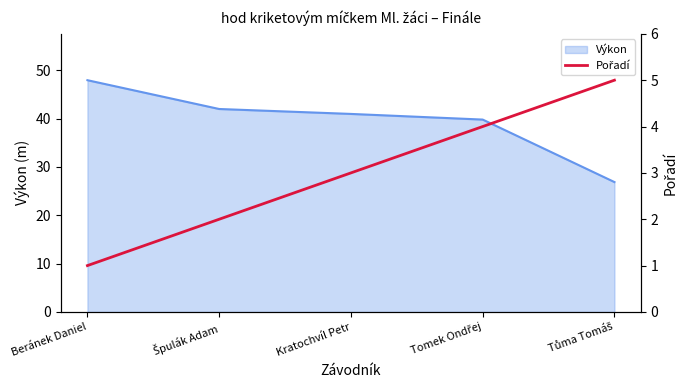

What is the label of the 4th point from the right?

Špulák Adam